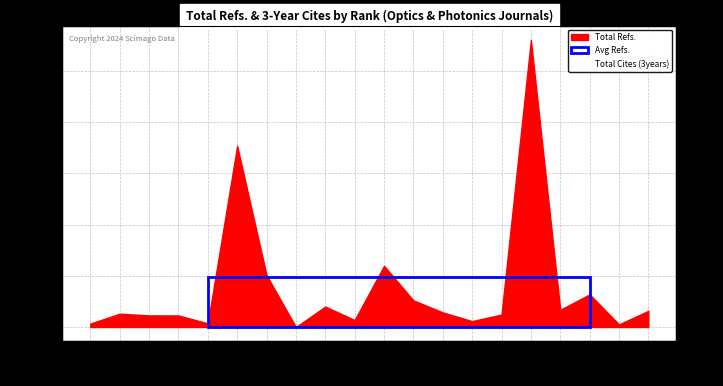

Between 16 and 4, which is larger?

16